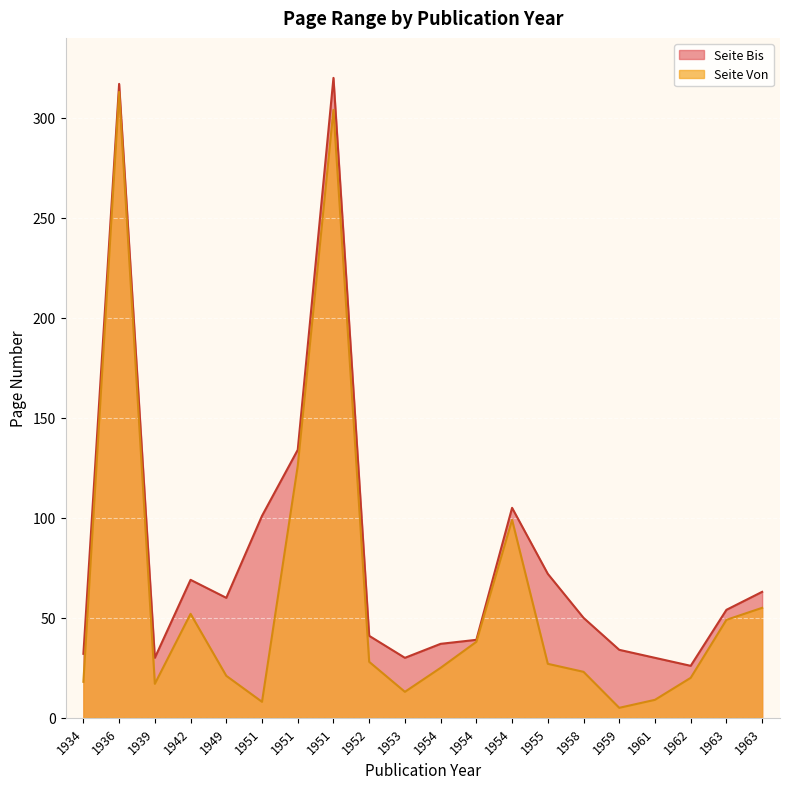

Which series changed the most between 1959 and 1955?

Seite Bis